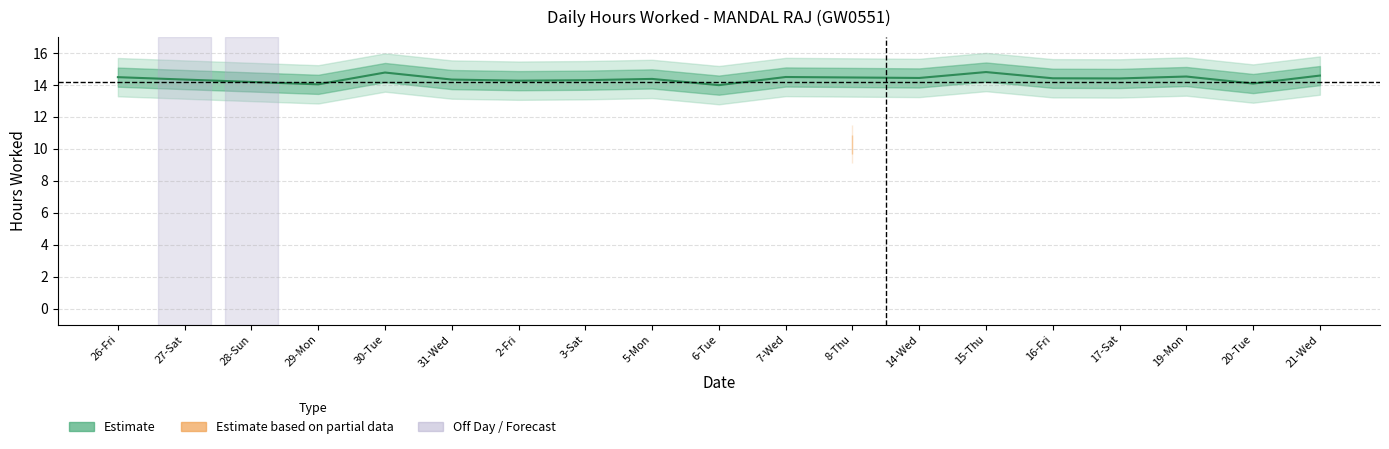

At which category does the chart reach its minimum across all series?

27-Sat